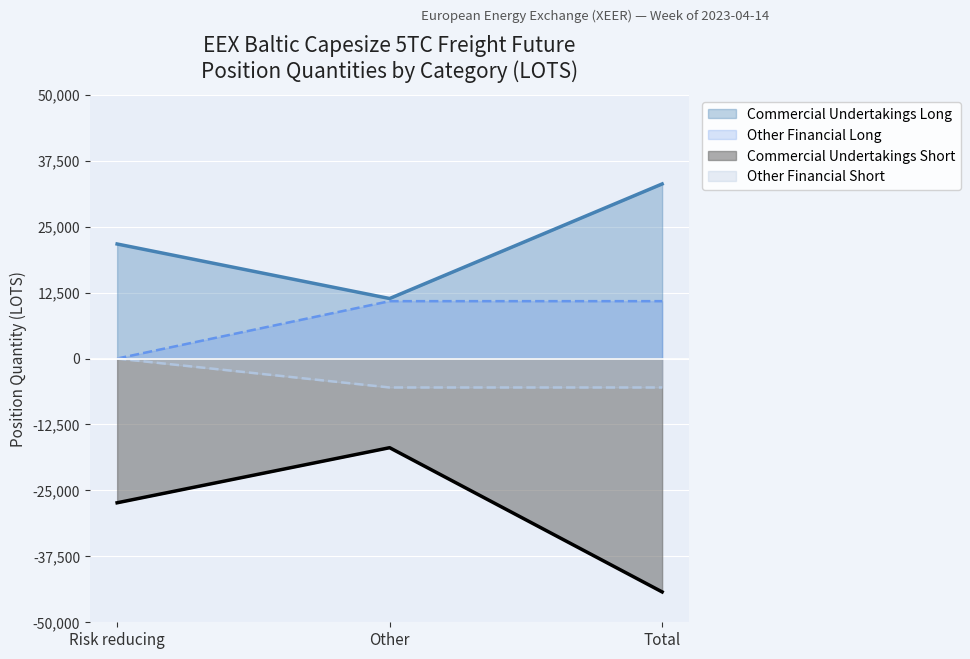

Reading right to left, transcribe all the data shown in this chart.

Commercial Undertakings Long: Total=33103.1	Other=11382.5	Risk reducing=21720.6
Commercial Undertakings Short: Total=-44245.0	Other=-16900.8	Risk reducing=-27344.2
Other Financial Long: Total=10883.0	Other=10883.0	Risk reducing=0.0
Other Financial Short: Total=-5482.0	Other=-5482.0	Risk reducing=-0.0